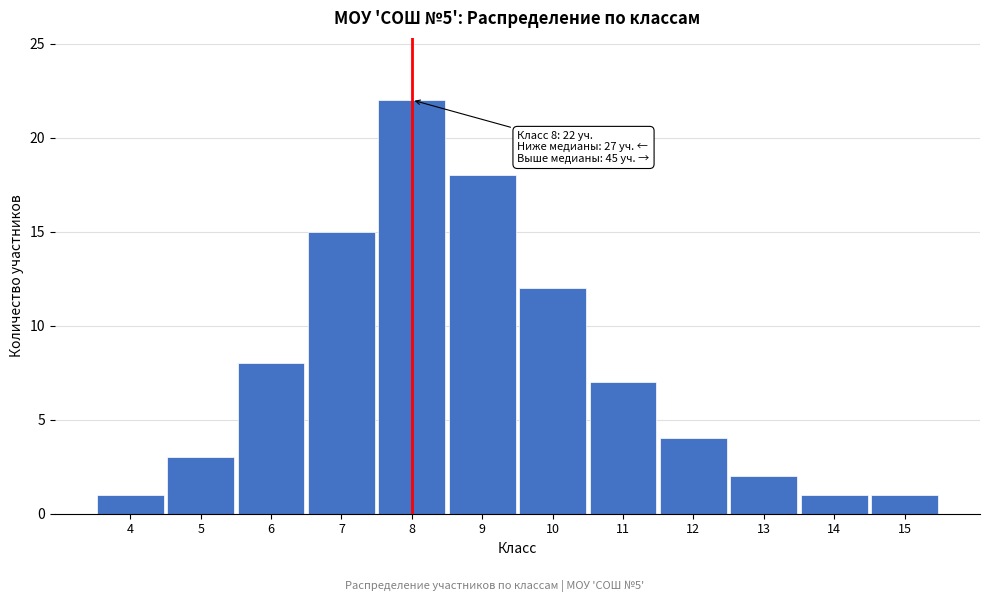

Reading right to left, list all the values displayed in this chart.

15=1	14=1	13=2	12=4	11=7	10=12	9=18	8=22	7=15	6=8	5=3	4=1